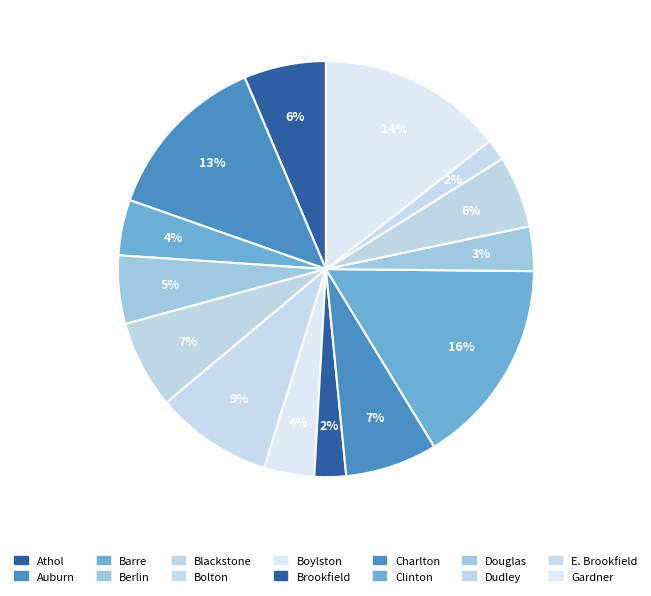

What portion of the pie excludes E. Brookfield?

98.3%